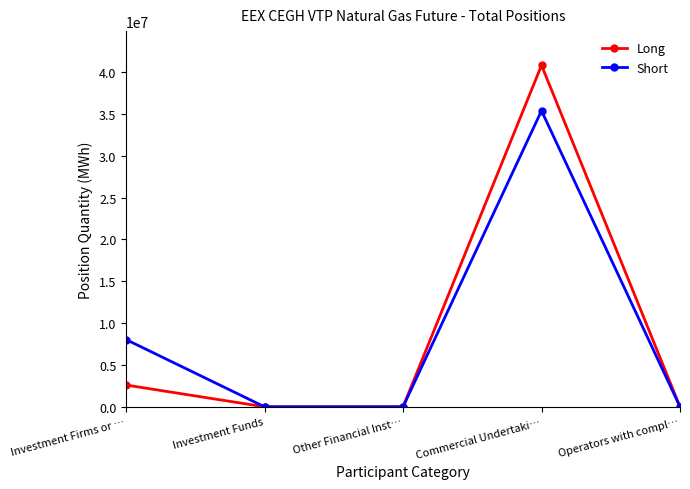

Which category has the highest value in the Long series?

Commercial Undertaki…